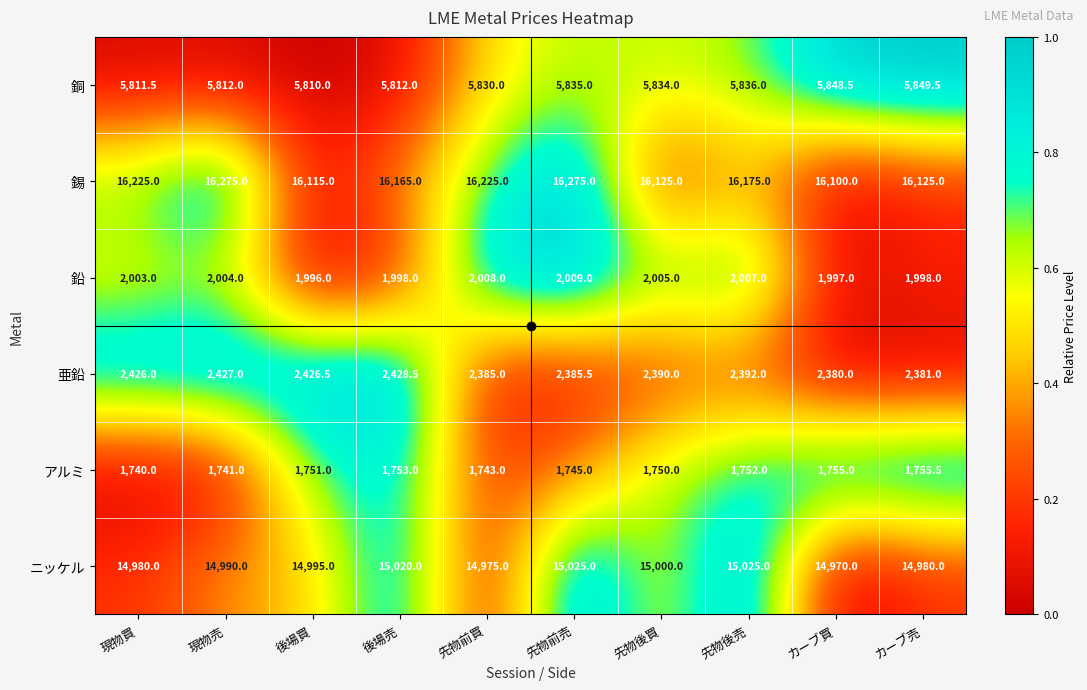

The 銅 series shows 7903.9 at 先物後買. True or false?

False